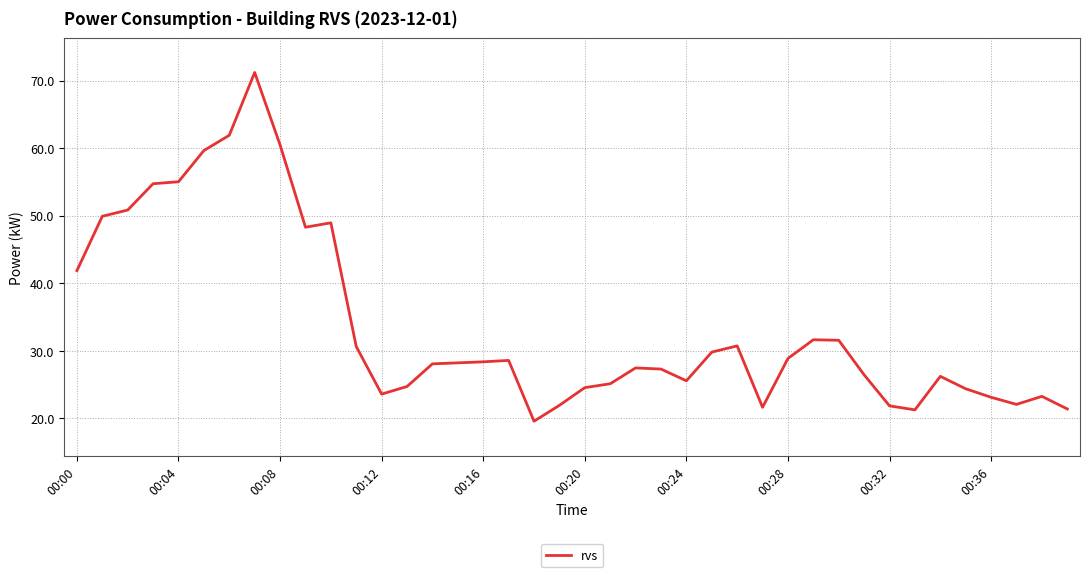

What is the smallest value displayed?

19.6